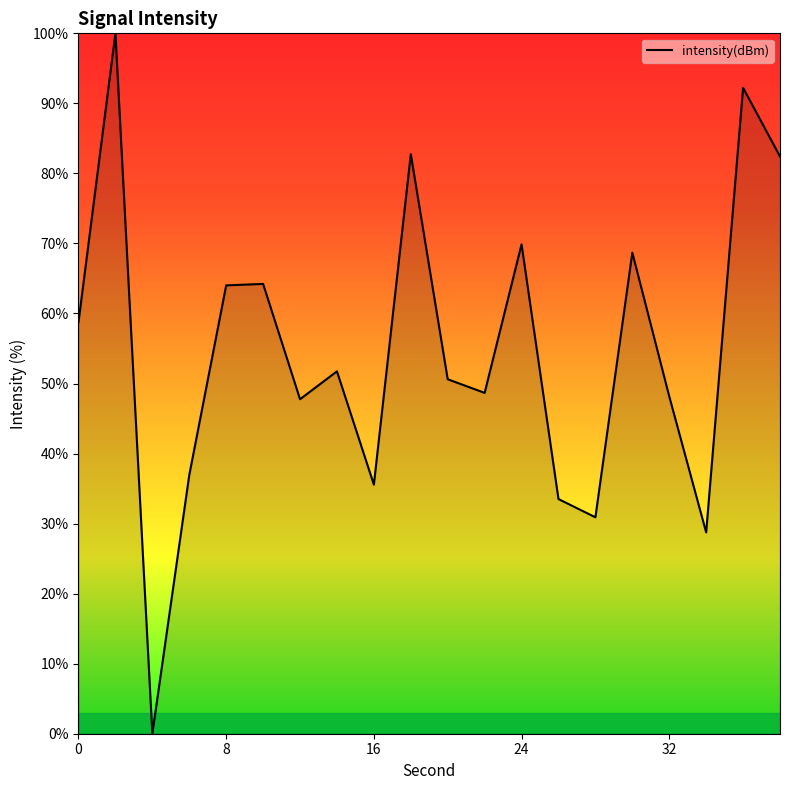

What is the difference between the maximum and minimum values?

100.0